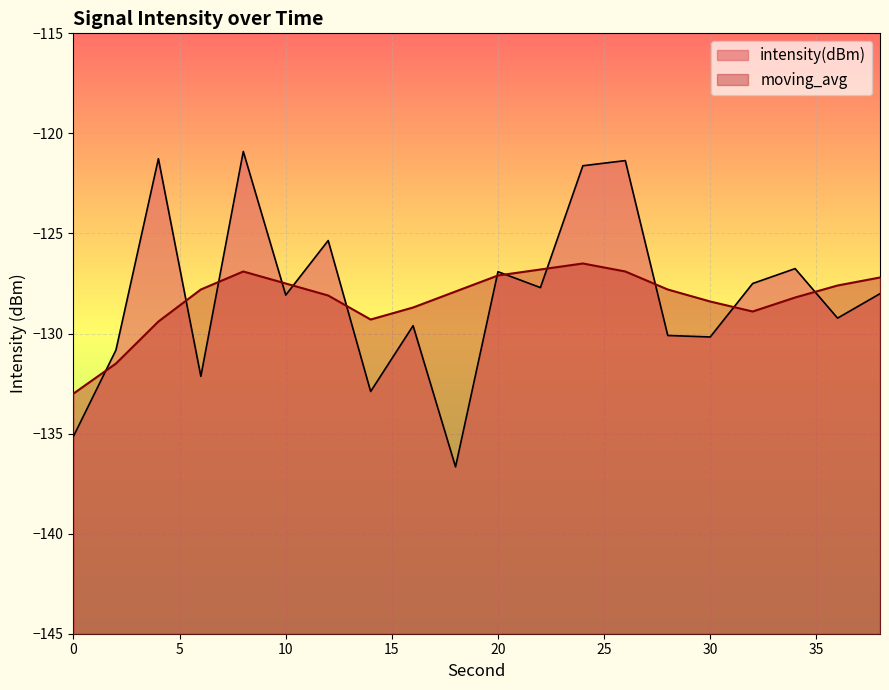

What is the difference between the maximum and second lowest values in the moving_avg series?

5.0